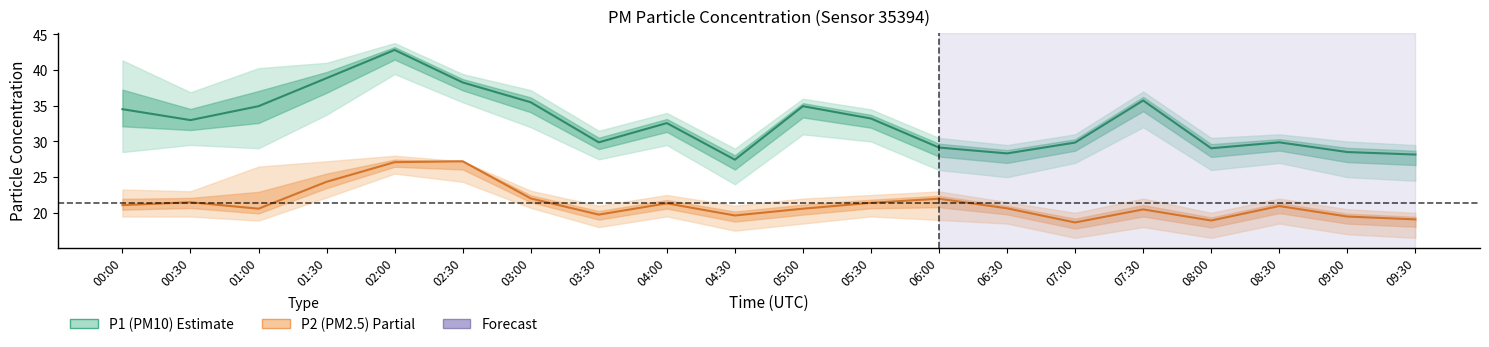

How many data points in P1_upper are above 34?

10